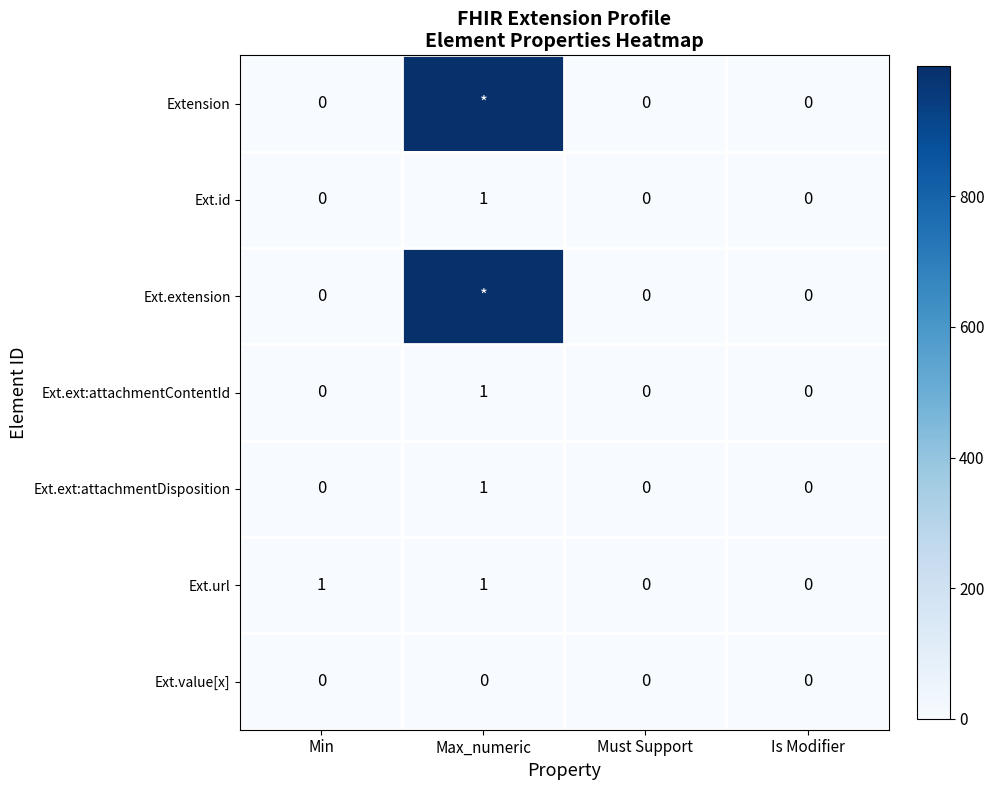

Between Min and Is Modifier, which series saw the biggest shift?

Ext.url